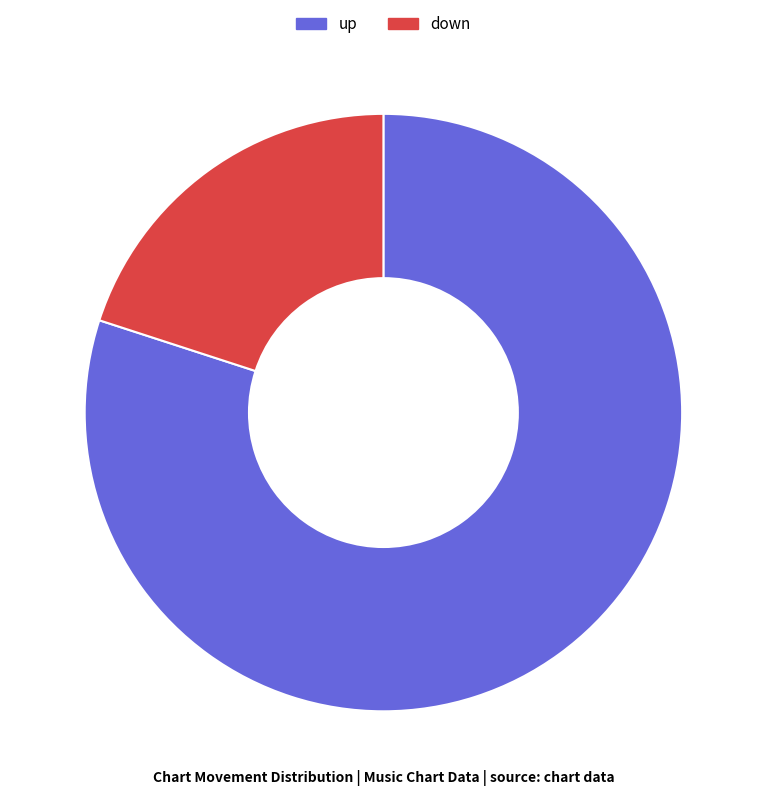

Which has a higher value, down or up?

up